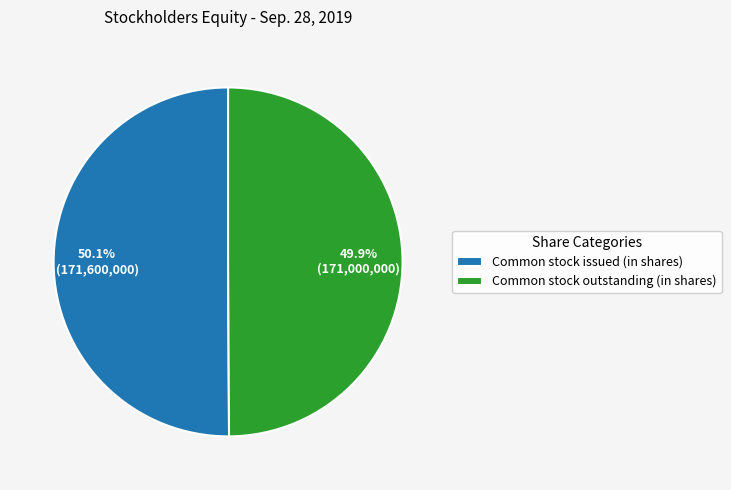

What is the ratio of the value at Common stock outstanding (in shares) to the value at Common stock issued (in shares)?

1.0